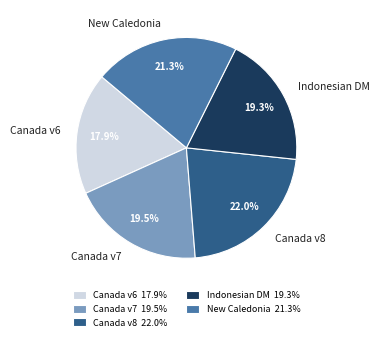

What percentage is NOT represented by Canada v7?

80.5%